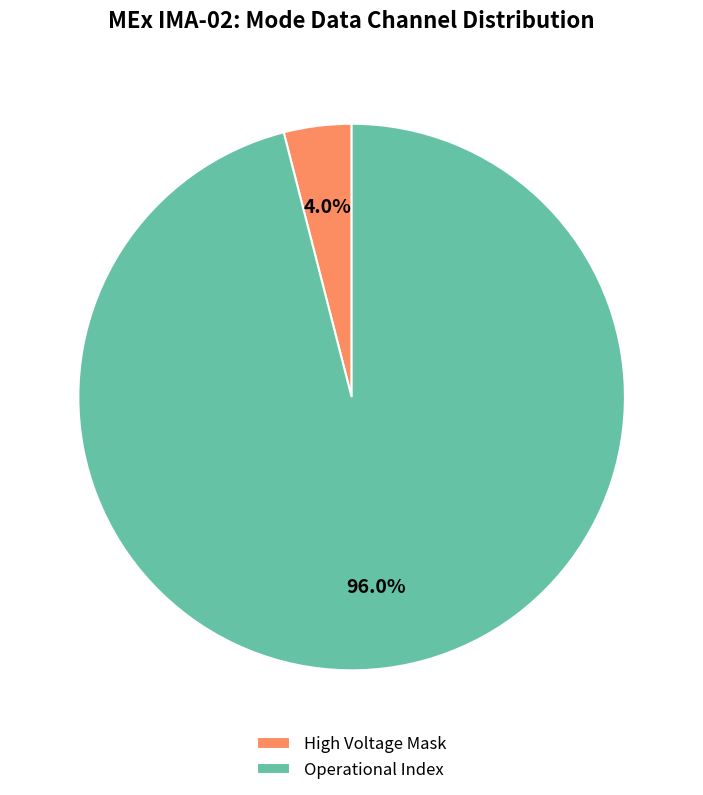

How many slices are in this pie chart?

2